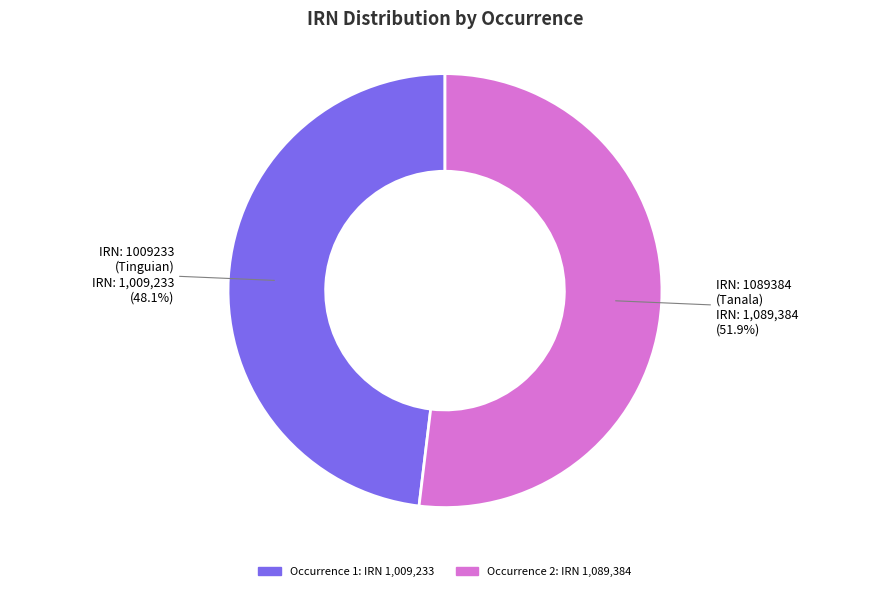

Is there any slice that represents more than half of the pie?

Yes